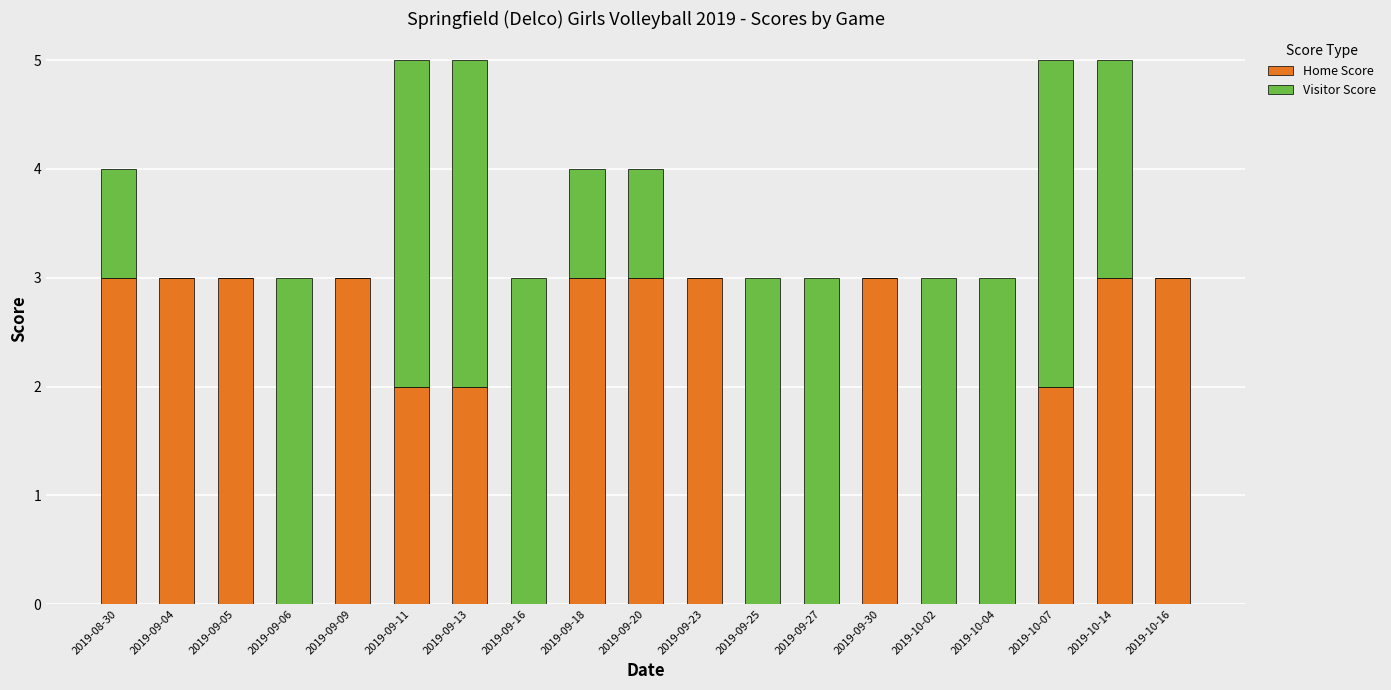

True or false: Home Score has a value of 4 at 2019-09-20.

False